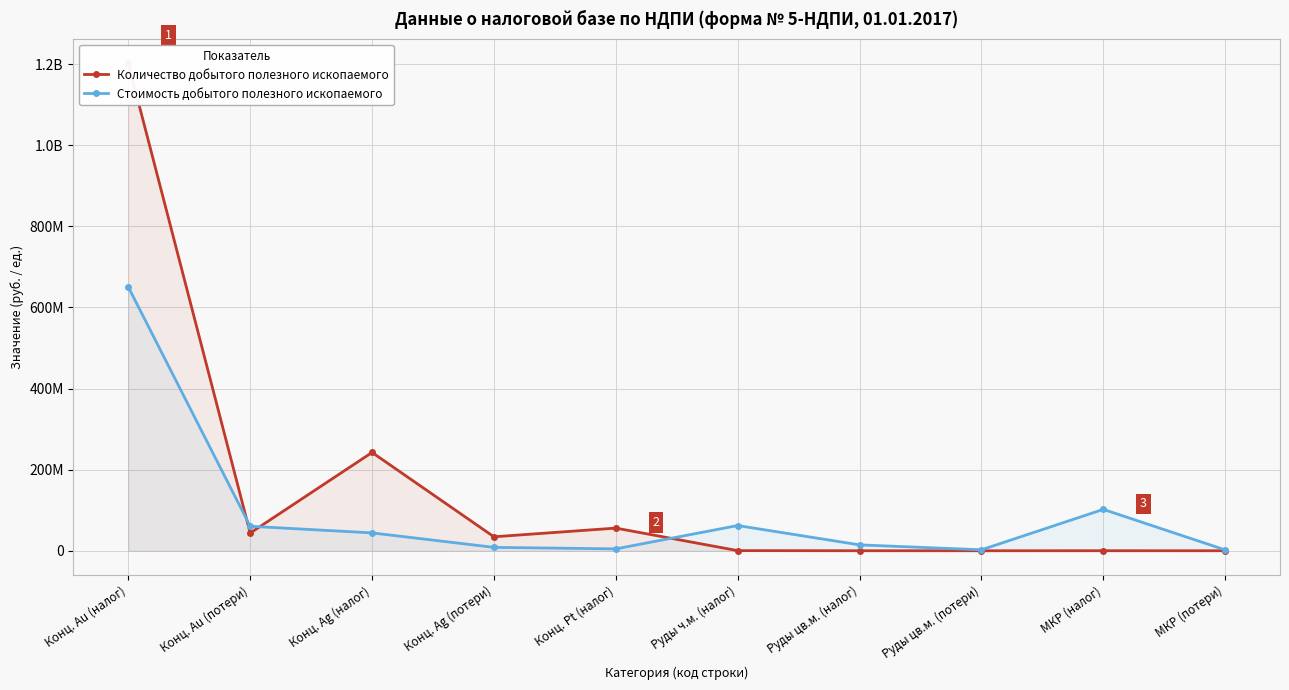

Rank the categories by Стоимость добытого полезного ископаемого value from highest to lowest.

Конц. Au (налог), МКР (налог), Руды ч.м. (налог), Конц. Au (потери), Конц. Ag (налог), Руды цв.м. (налог), Конц. Ag (потери), Конц. Pt (налог), Руды цв.м. (потери), МКР (потери)